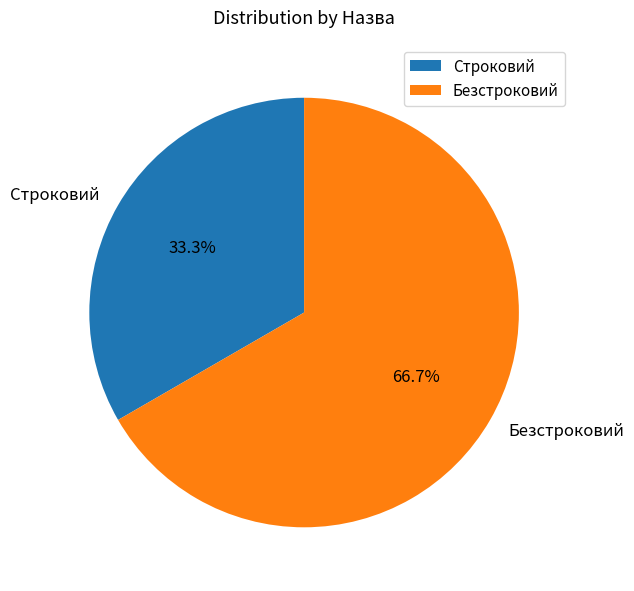

Rank the categories by value from lowest to highest.

Строковий, Безстроковий